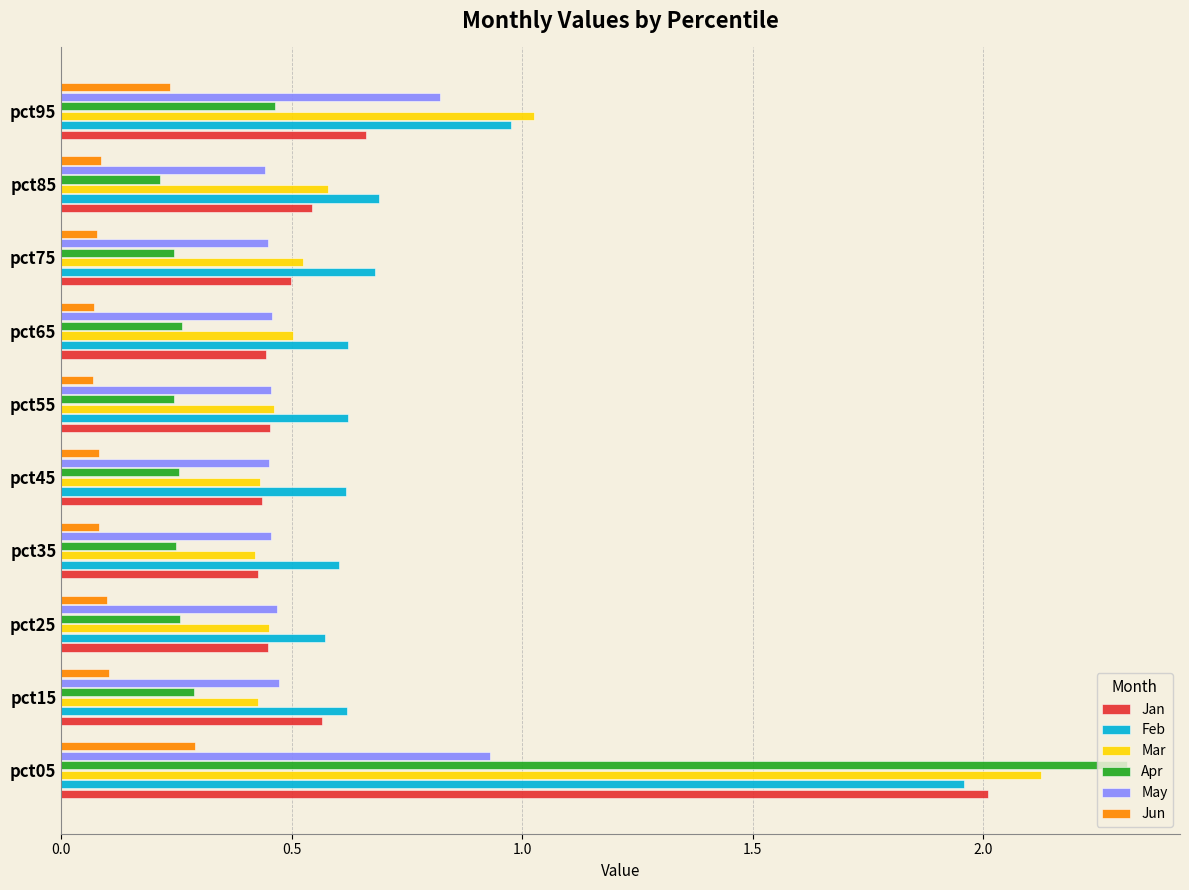

What is the total value across all series at pct65?

2.4